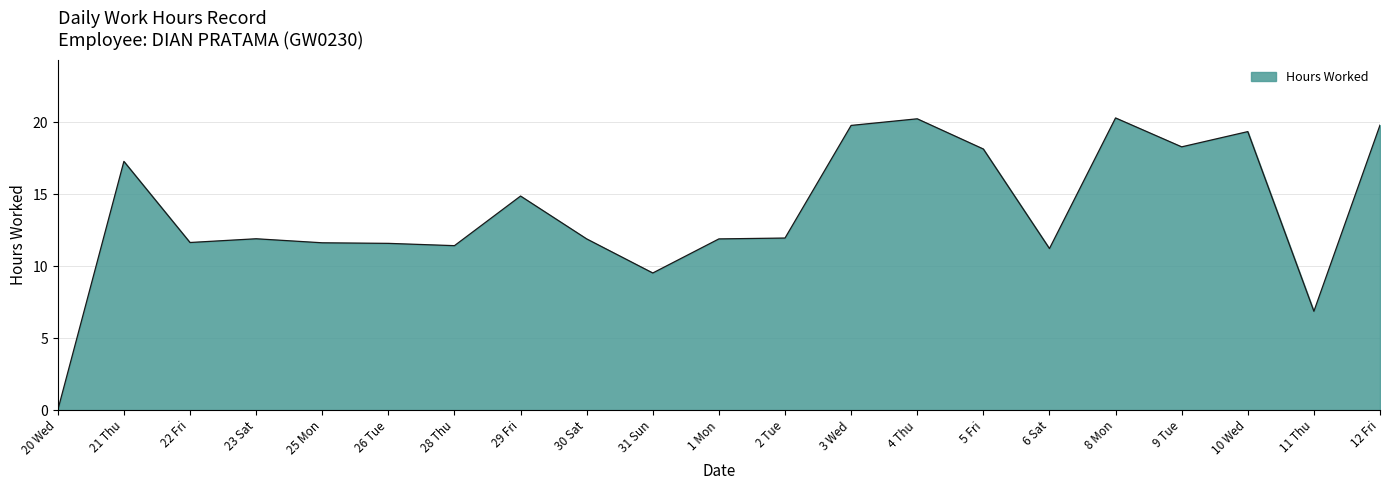

What position from the right is 10 Wed?

3